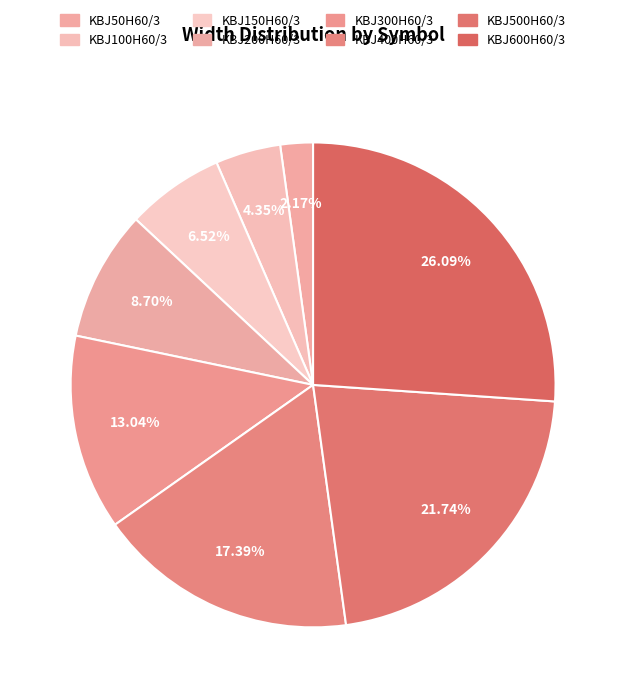

True or false: KBJ100H60/3 accounts for 1% of the total.

False